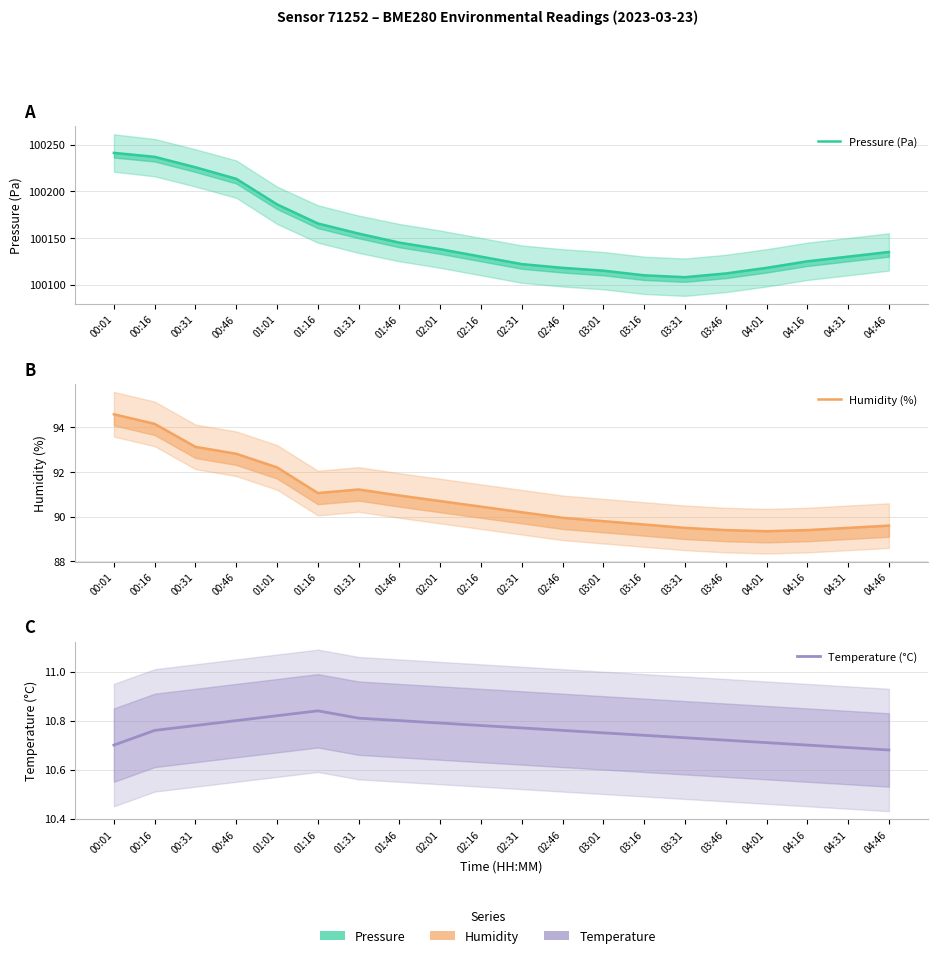

Which series has the largest total across all categories?

Pressure (Pa)